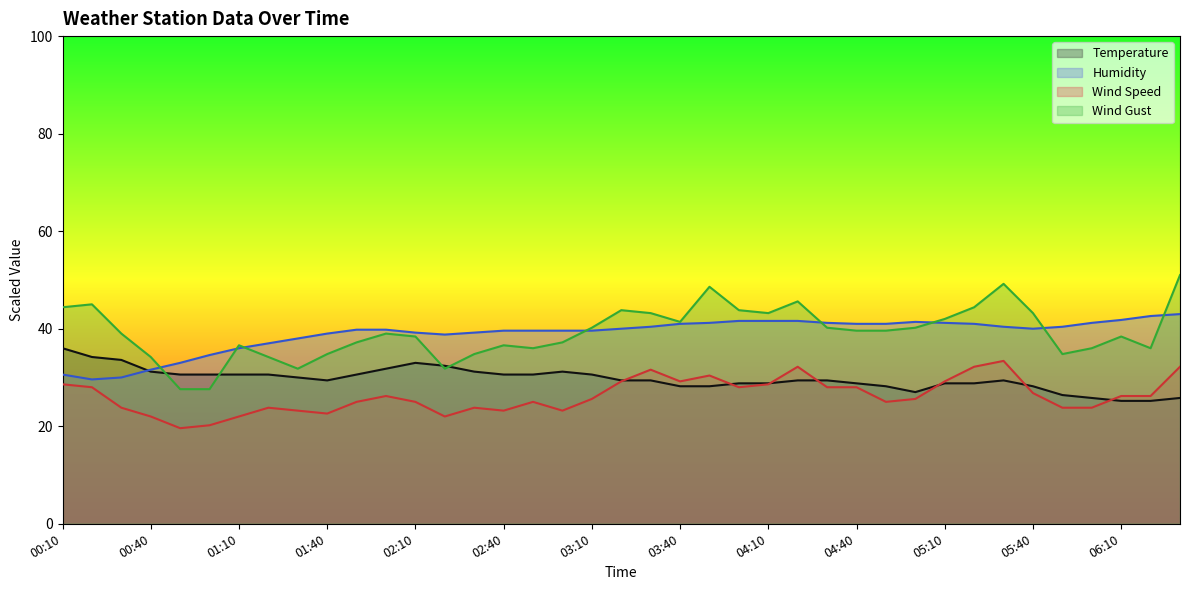

Between which two adjacent categories do Humidity and Temperature first intersect?

00:30 and 00:40